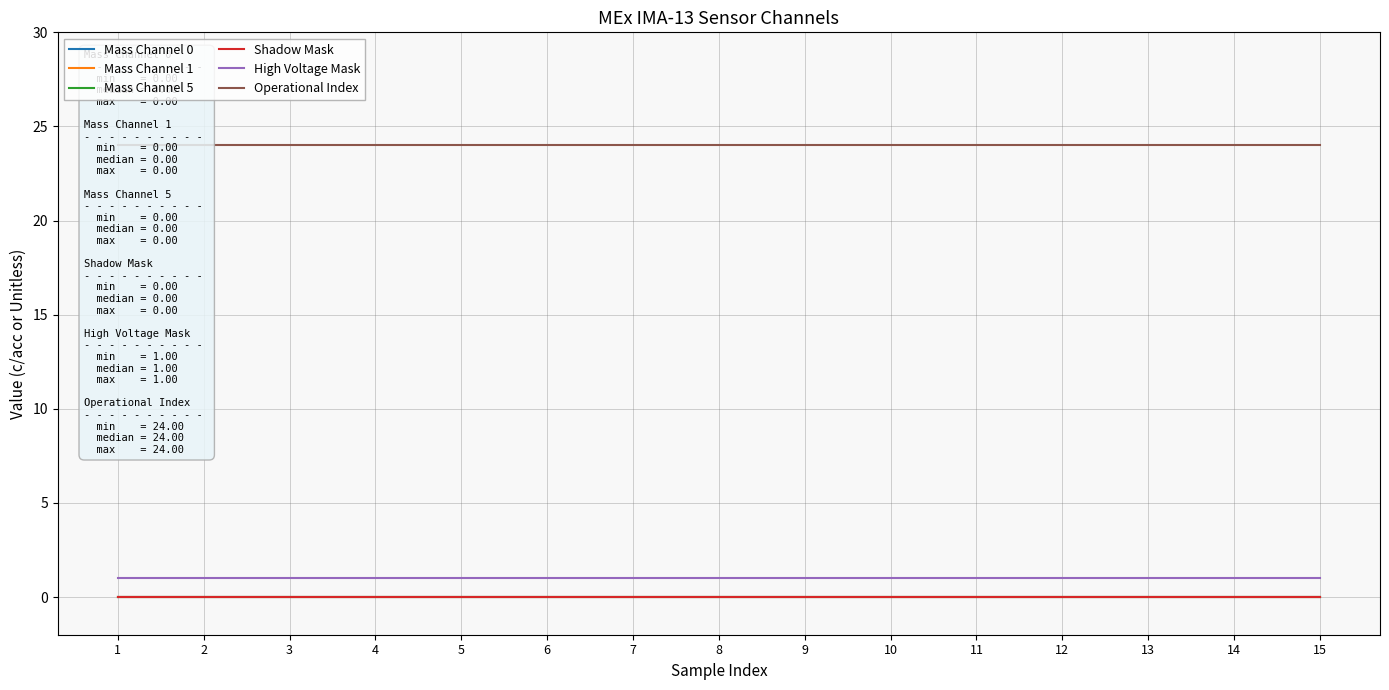

Is it true that High Voltage Mask equals 2 at 5?

False